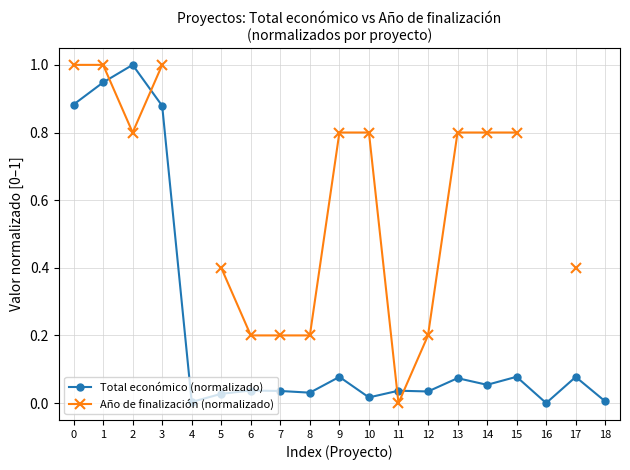

How many values in the Total económico (normalizado) series exceed 0?

18